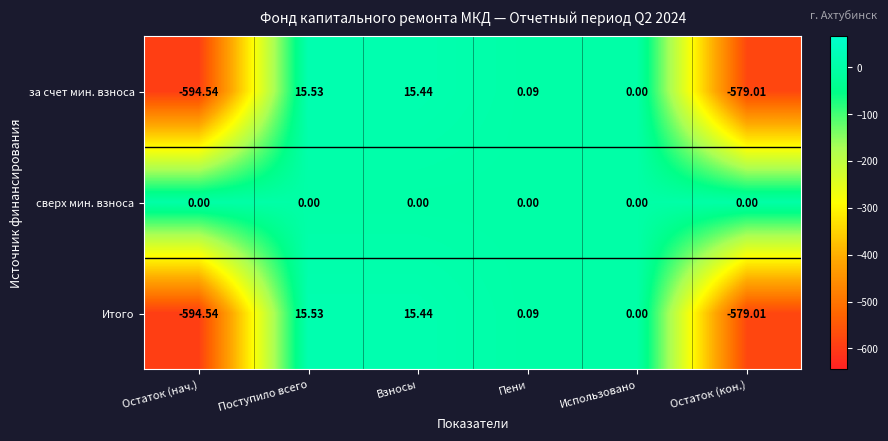

Which category has the highest value in the за счет мин. взноса series?

Поступило всего